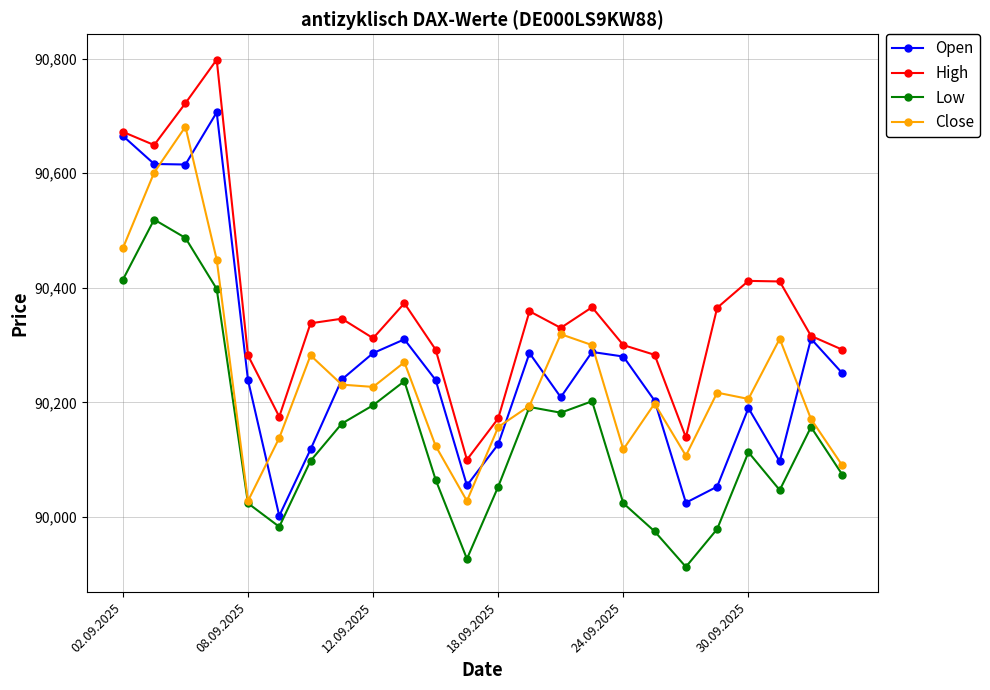

Which series has the largest total across all categories?

High